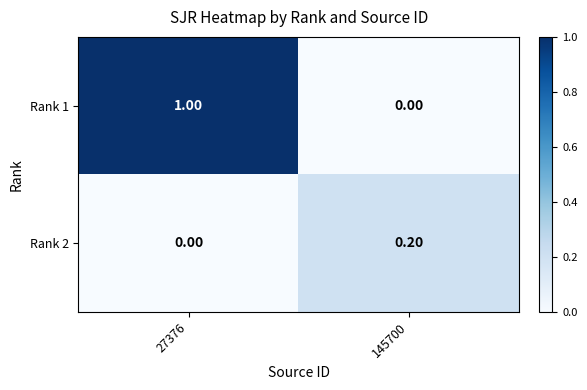

At which category is the sum across all series the highest?

27376